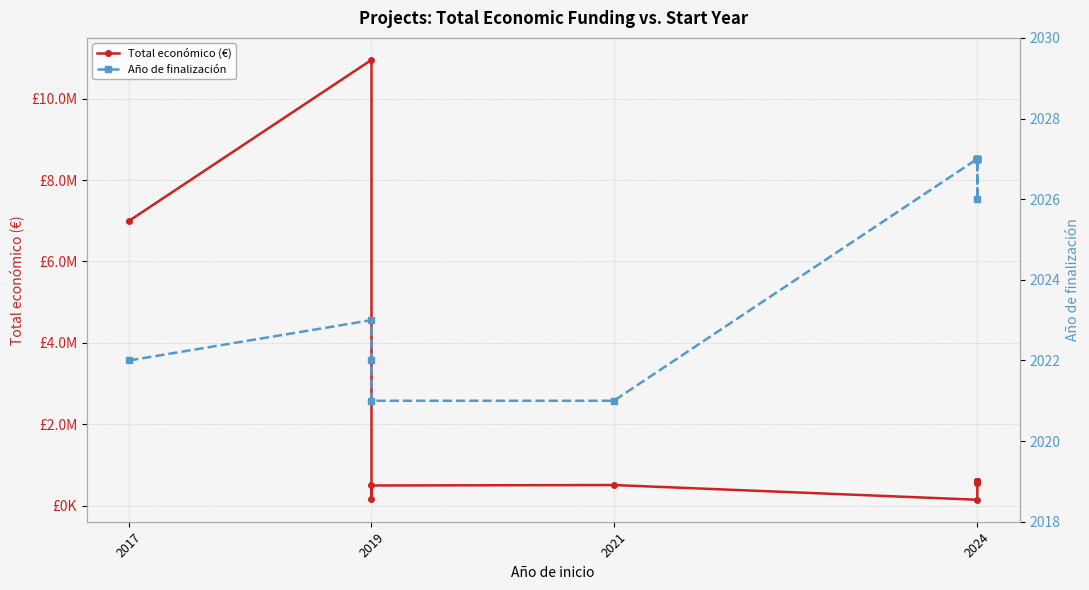

True or false: Año de finalización has a value of 2027 at 2024.

True